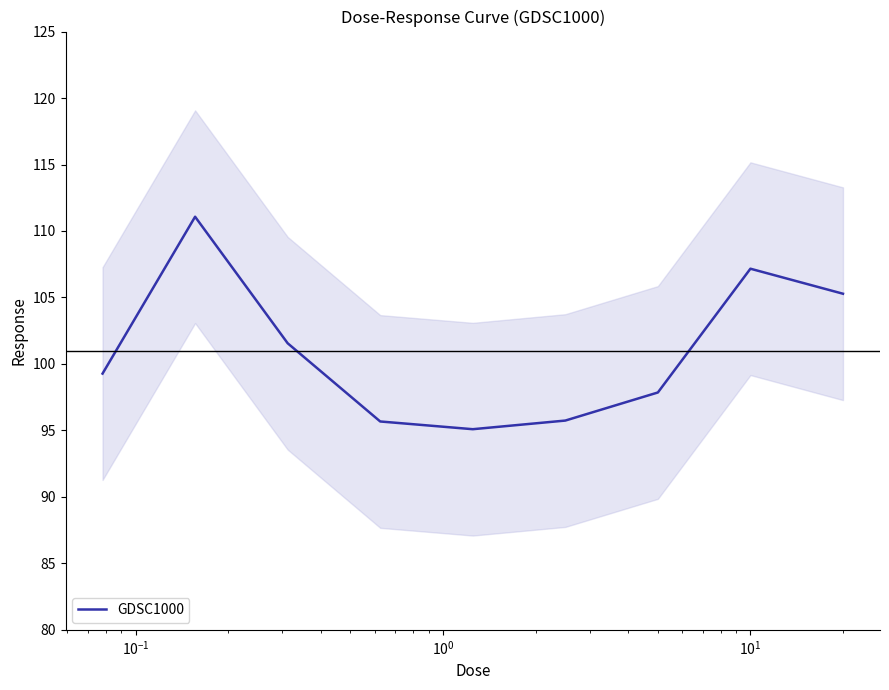

Does the chart have visible grid lines?

No